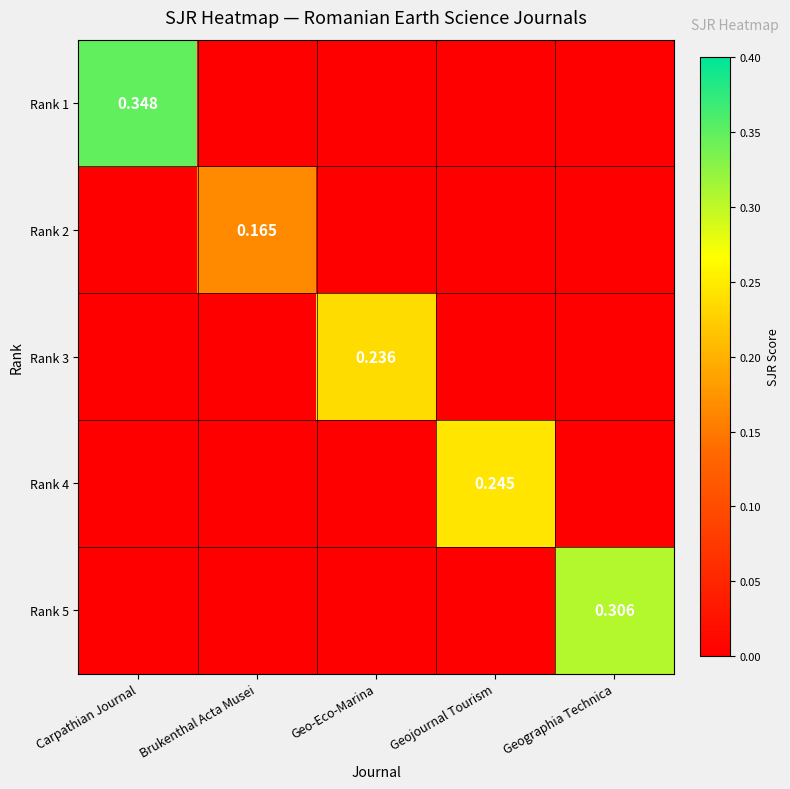

What is the total value across all series at Geo-Eco-Marina?

0.2